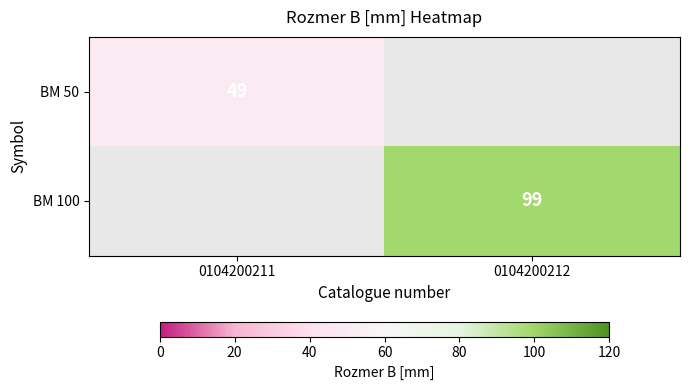

Between 0104200211 and 0104200212, which is larger?

0104200212